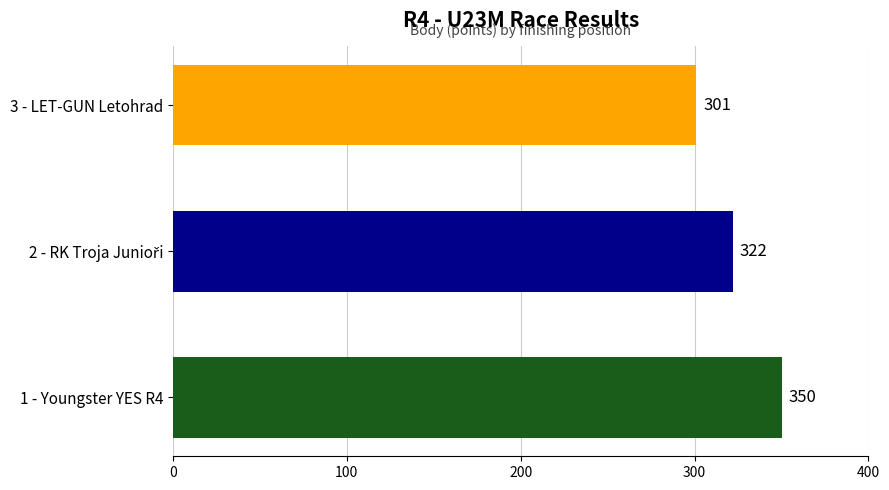

Approximately how many times larger is the value at 3 - LET-GUN Letohrad compared to 1 - Youngster YES R4?

0.9